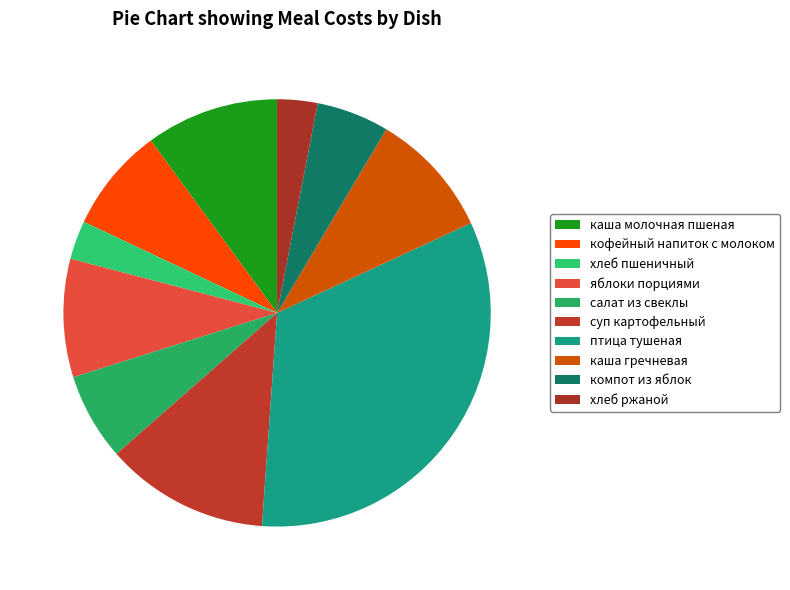

Combined, do кофейный напиток с молоком and салат из свеклы account for over 50%?

No